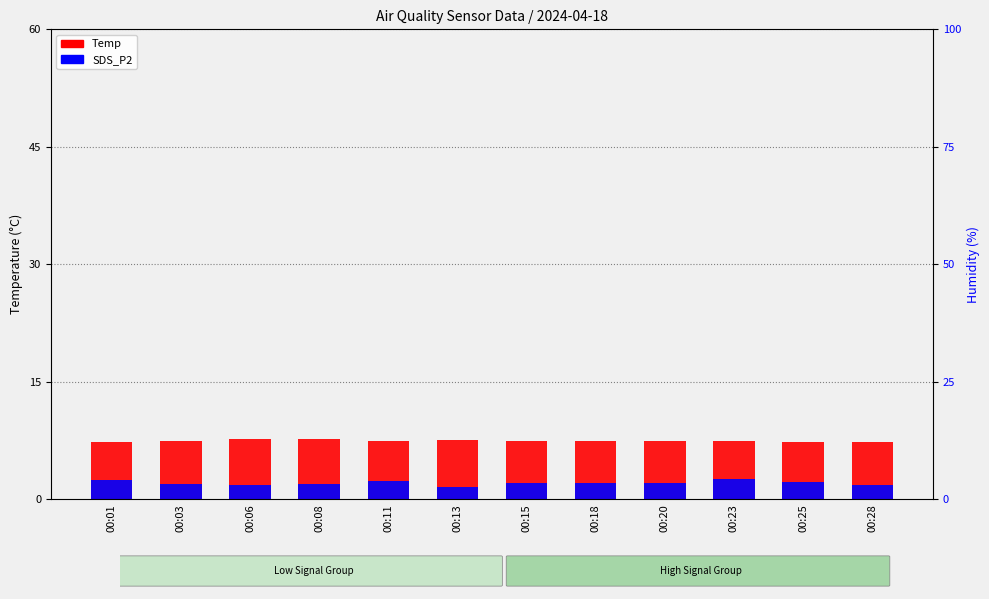

What is the sum of the SDS_P2 values at 00:06 and 00:03?

3.8